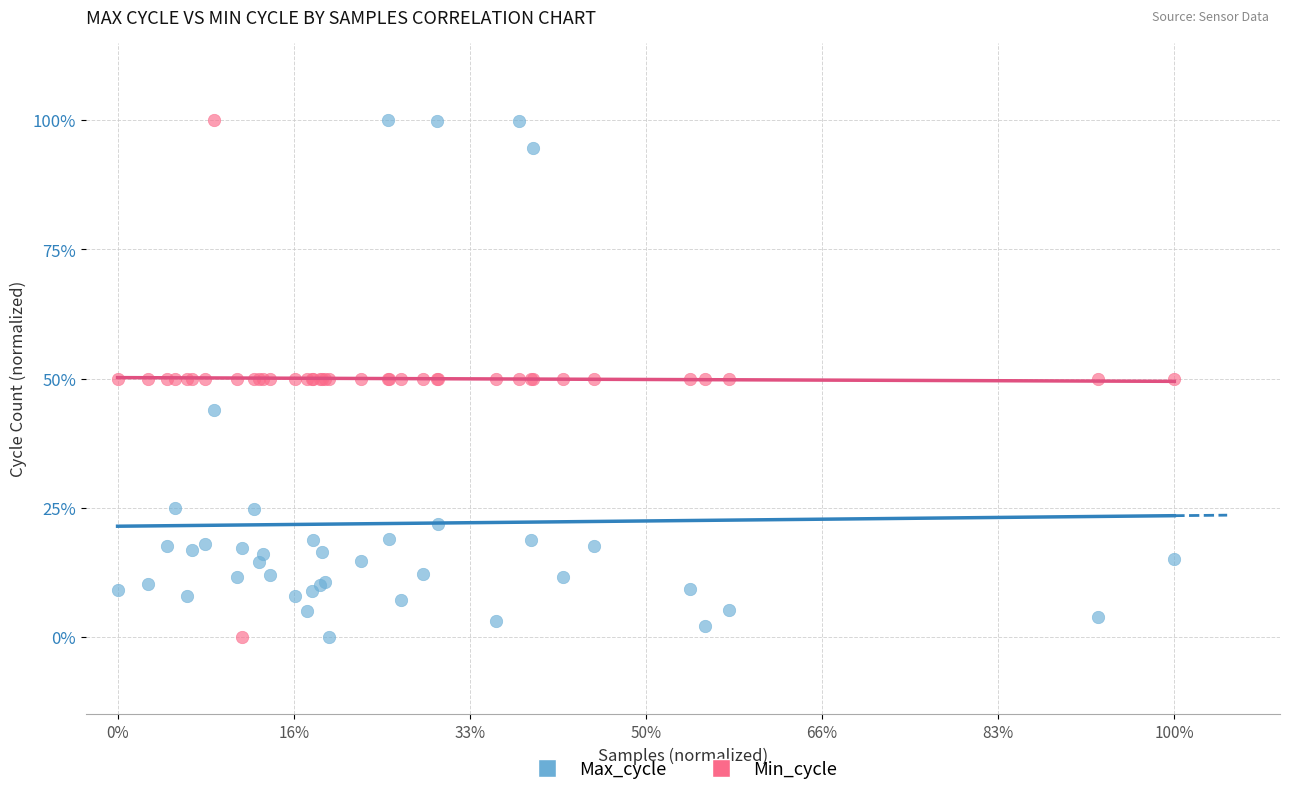

What are all the series names shown in the legend?

Max_cycle, Min_cycle